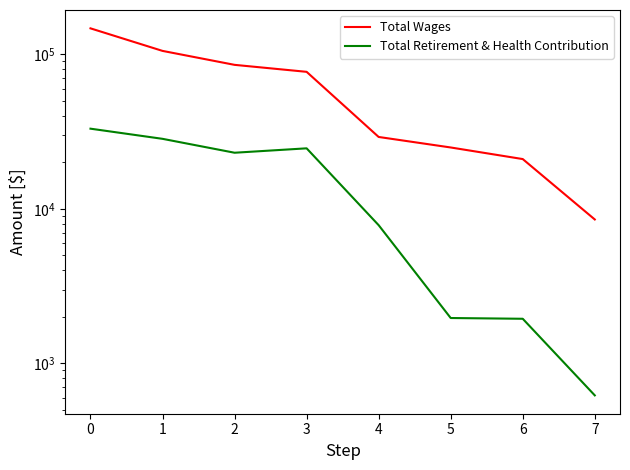

Reading left to right, list all the values displayed in this chart.

Total Wages: 147159	105175	85432	76996	29177	24948	20991	8535
Total Retirement & Health Contribution: 33011	28377	23067	24633	7839	1966	1944	621